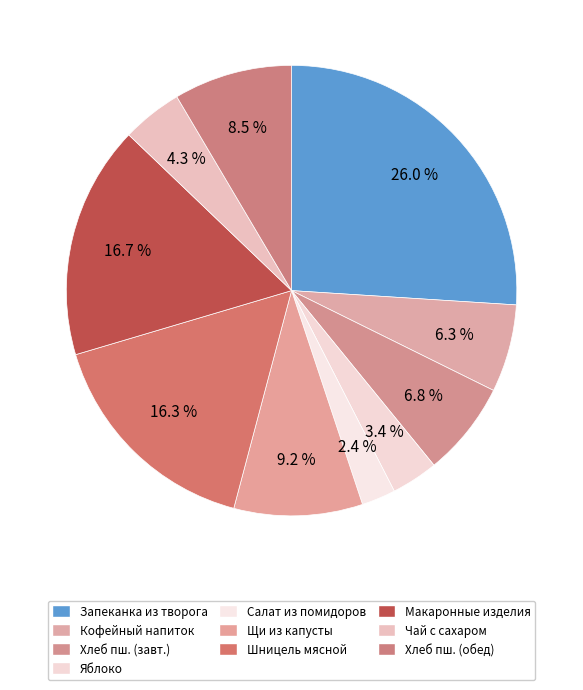

Count the number of slices in the pie.

10